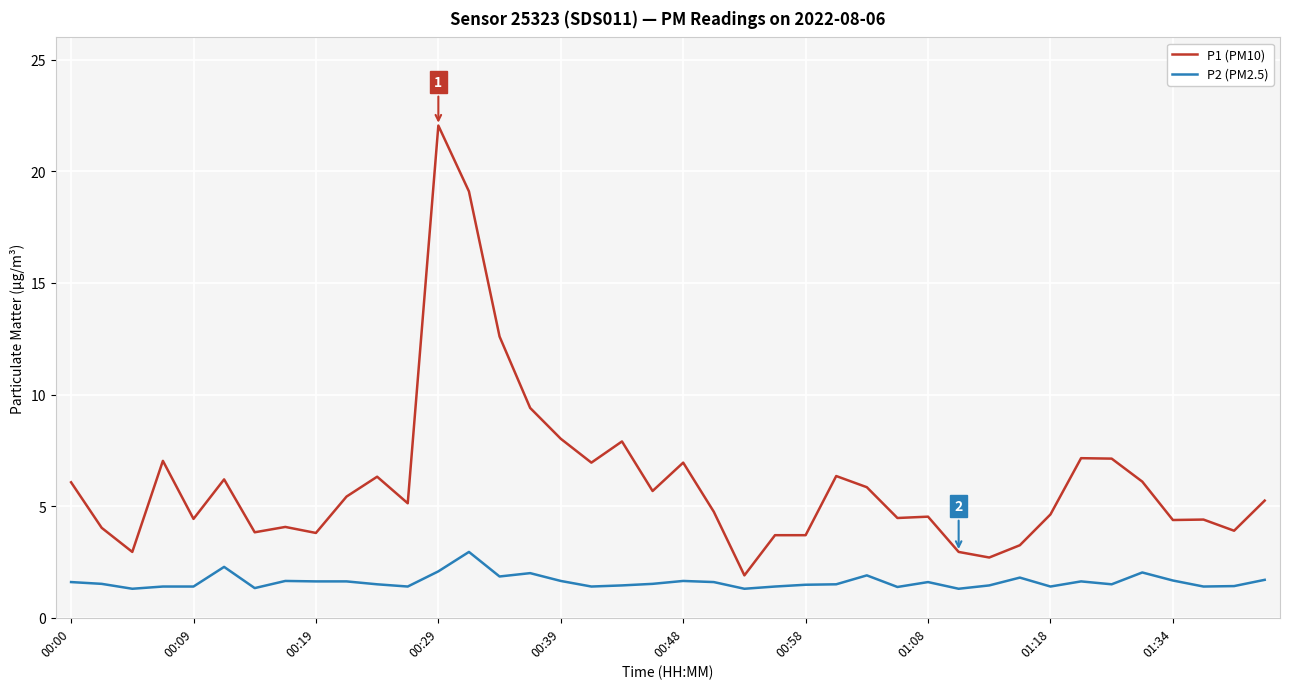

What is the difference between the maximum and minimum values in the P2 (PM2.5) series?

1.7